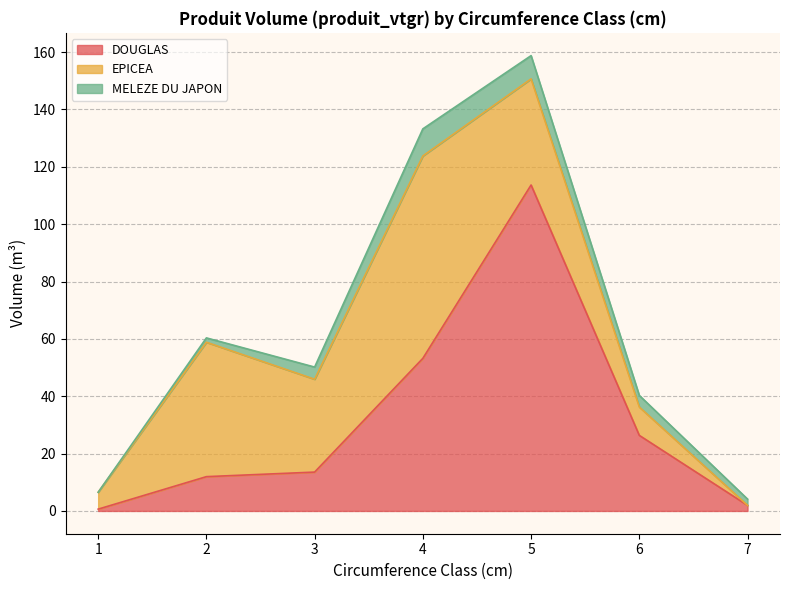

How many values in EPICEA are above zero?

6